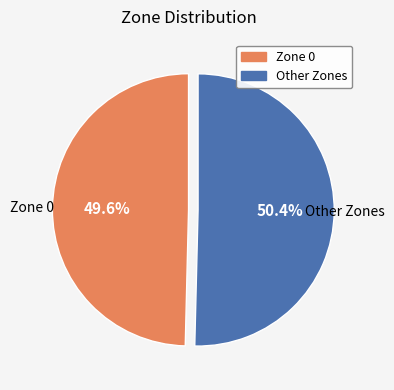

Is there a majority slice in this chart?

Yes